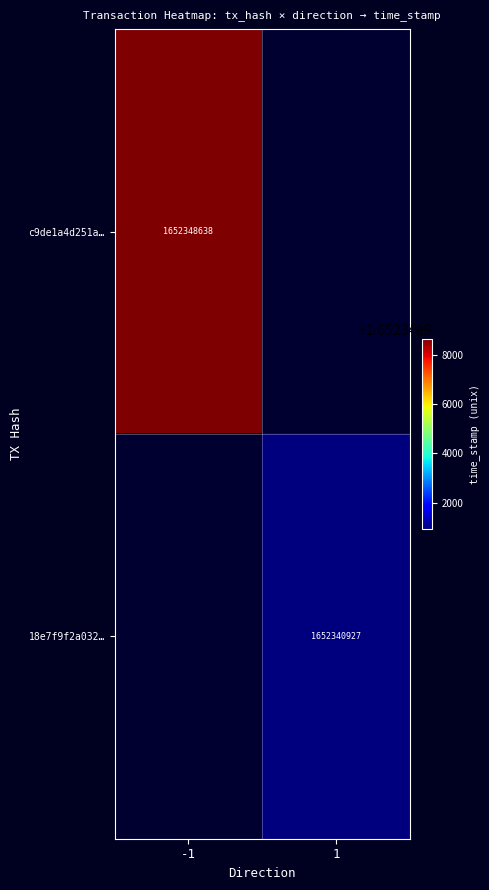

Is it true that 18e7f9f2a032… equals 407686990 at 1?

False